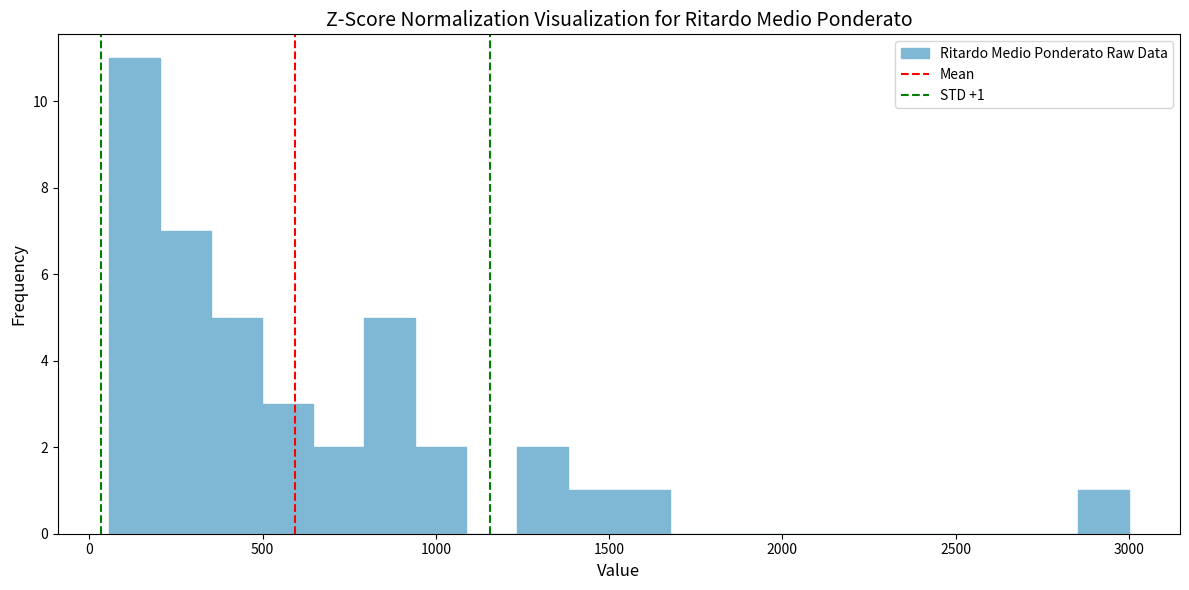

Read against the x-axis, roughly where is the centre of the tallest bar?

150